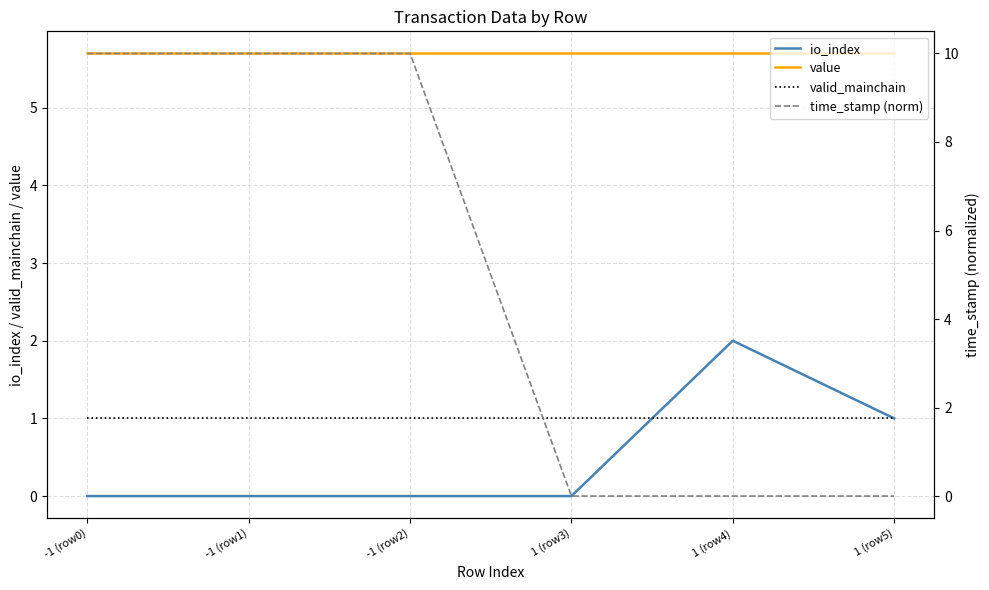

True or false: value and time_stamp (norm) cross at least once.

True